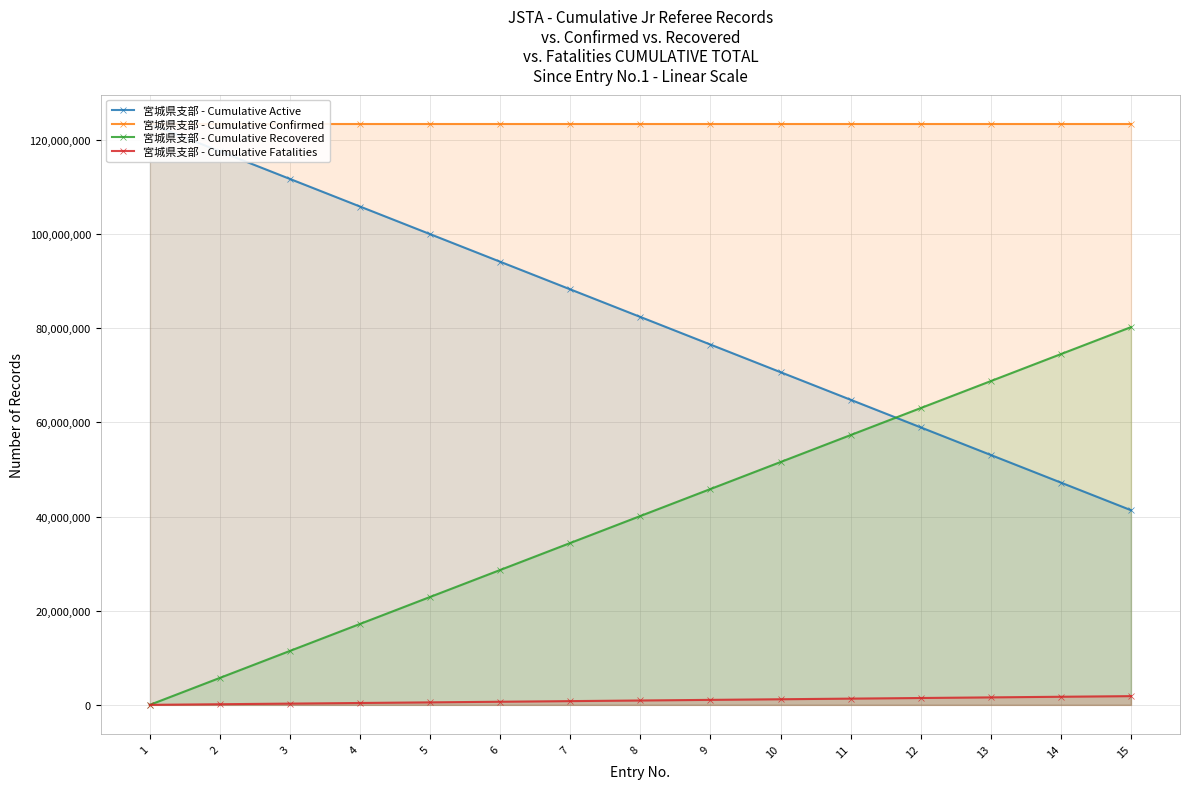

Reading left to right, extract all data points from this chart.

宮城県支部 - Cumulative Active: 123456768	117592572	111728376	105864179	99999983	94135787	88271590	82407394	76543198	70679001	64814804	58950607	53086411	47222215	41358018
宮城県支部 - Cumulative Confirmed: 123456768	123456768	123456768	123456768	123456768	123456768	123456768	123456768	123456768	123456768	123456768	123456768	123456768	123456768	123456768
宮城県支部 - Cumulative Recovered: 0	5731921	11463842	17195764	22927685	28659606	34391528	40123449	45855370	51587292	57319213	63051135	68783056	74514977	80246899
宮城県支部 - Cumulative Fatalities: 0	132275	264550	396825	529100	661375	793650	925925	1058200	1190475	1322751	1455026	1587301	1719576	1851851